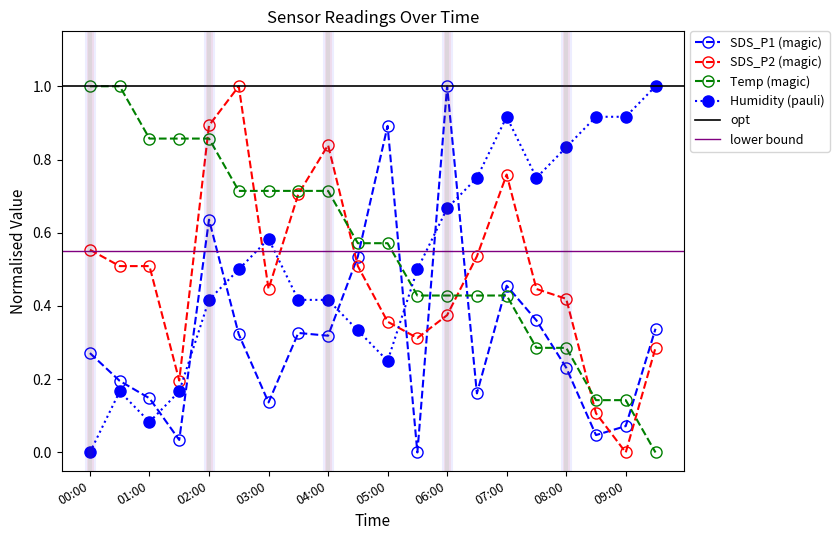

Rank the series by their maximum value, from highest to lowest.

SDS_P1, SDS_P2, Temp, Humidity